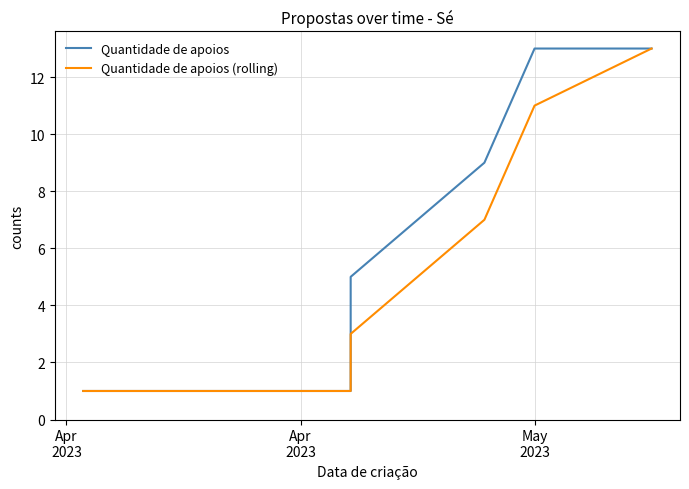

Rank the series by their average value, from lowest to highest.

Quantidade de apoios (rolling), Quantidade de apoios